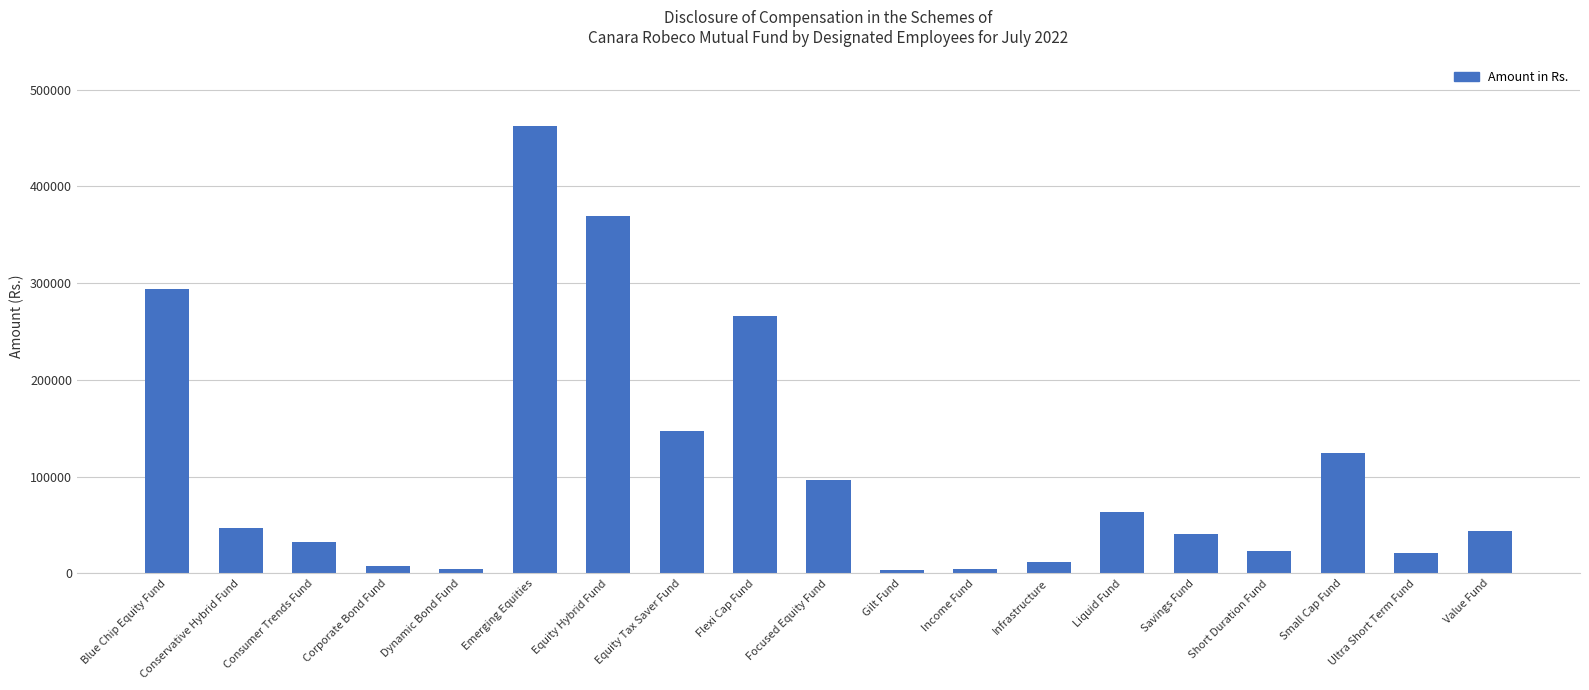

How many bars are there in total?

19